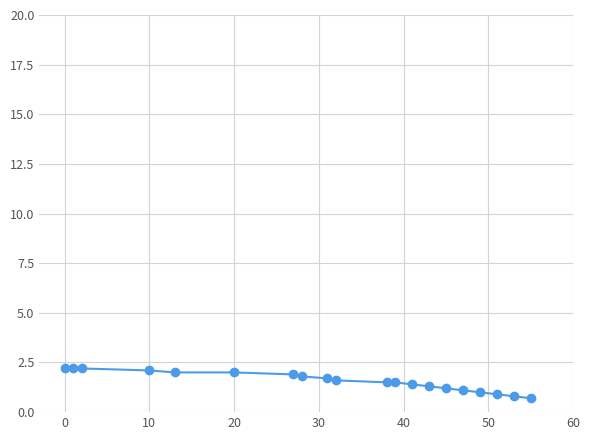

What is the greatest value displayed?

2.2